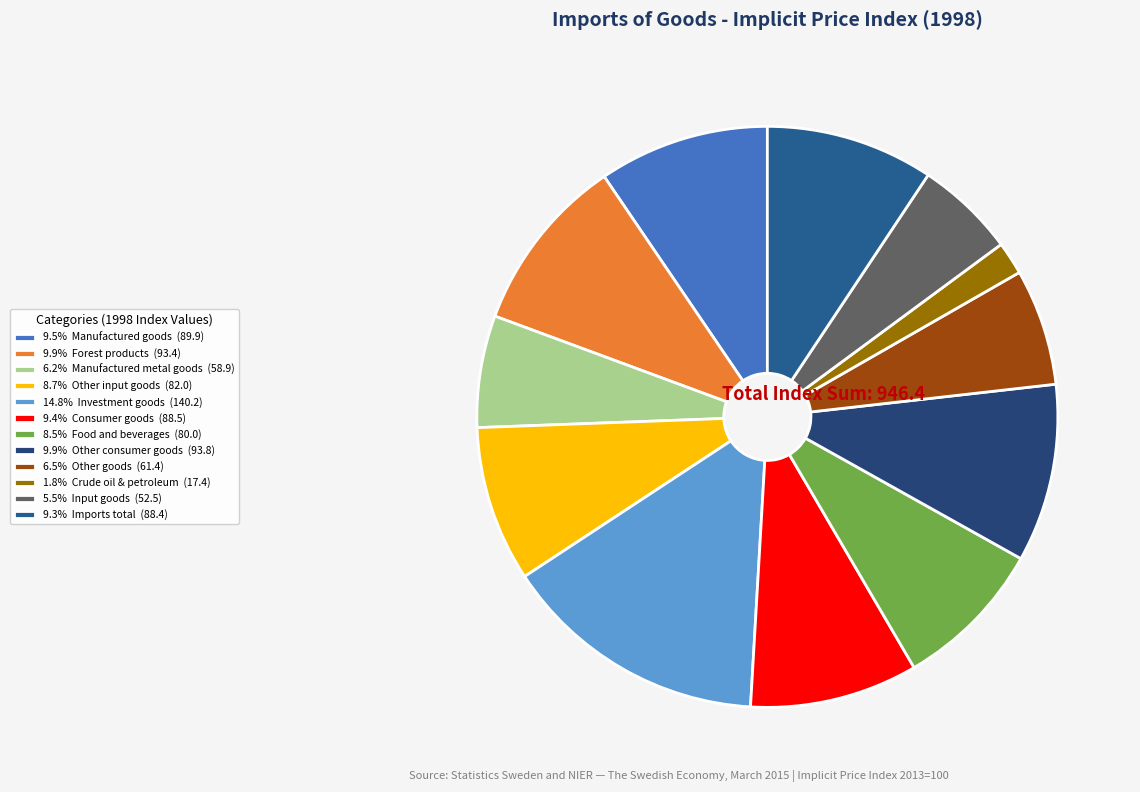

How many segments does this pie chart have?

12